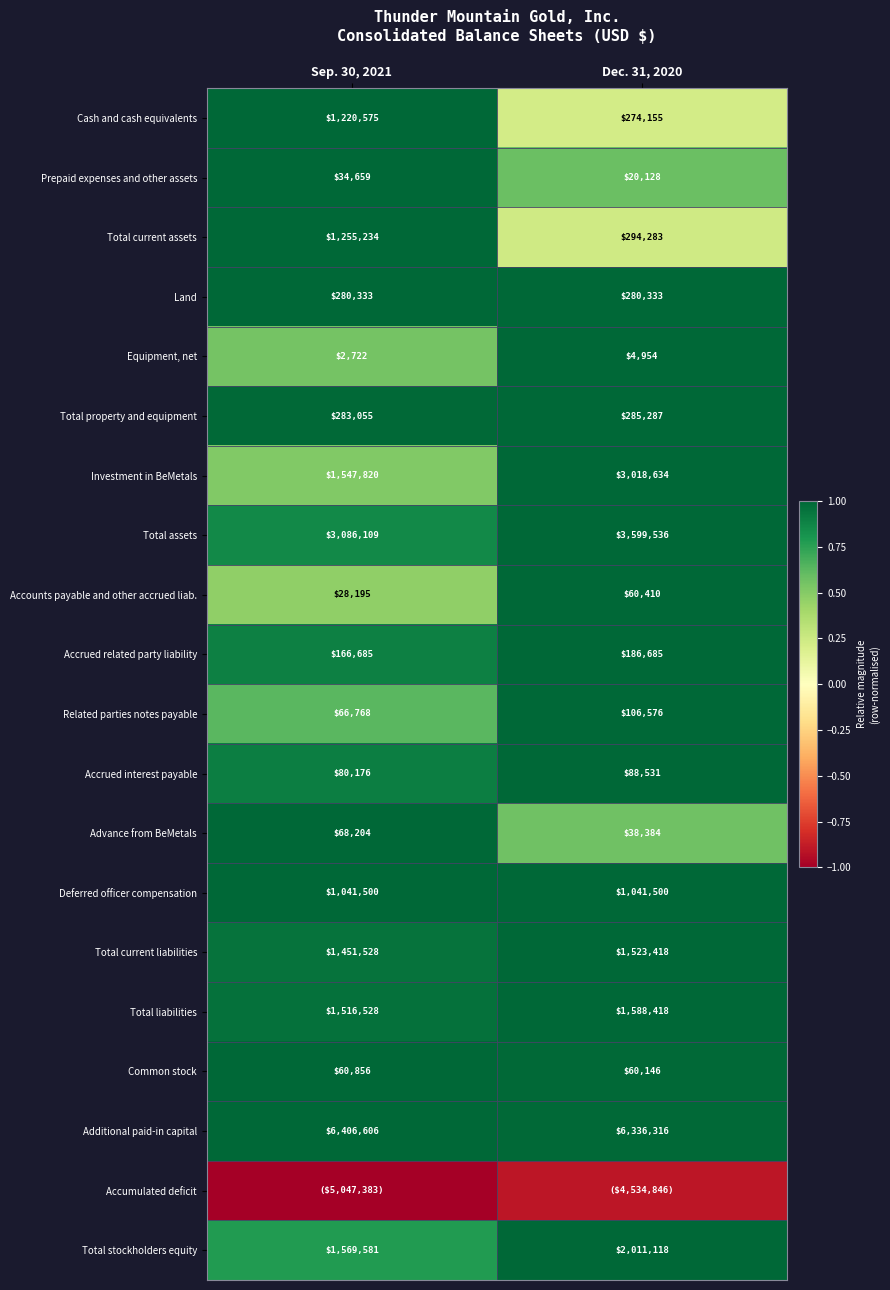

Is the value of Additional paid-in capital at Dec. 31, 2020 greater than the value of Deferred officer compensation at Dec. 31, 2020?

Yes